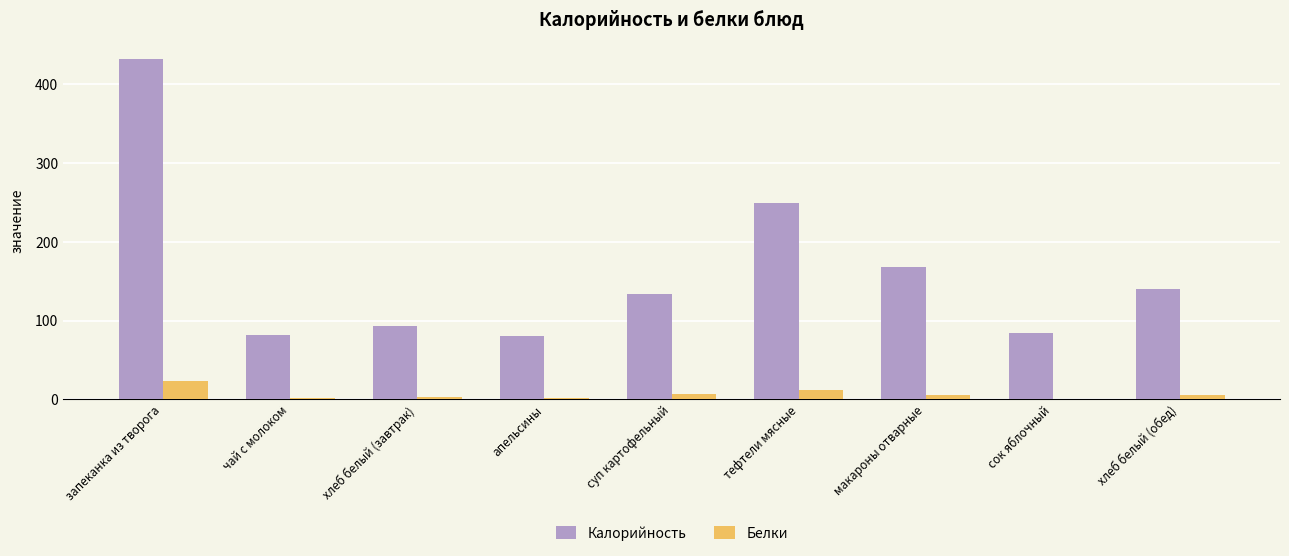

What are all the series names shown in the legend?

Калорийность, Белки